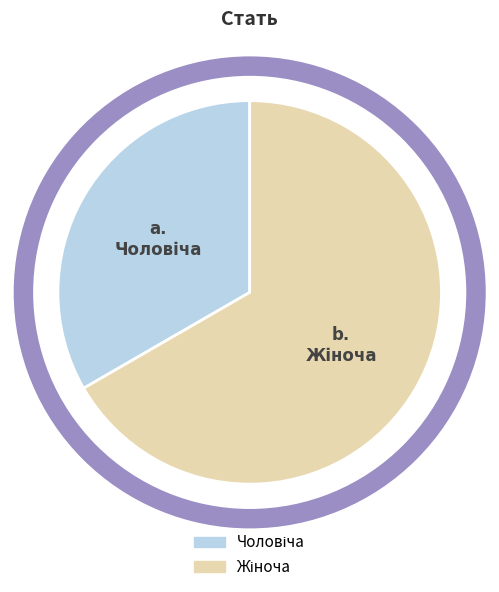

Count the number of slices in the pie.

2